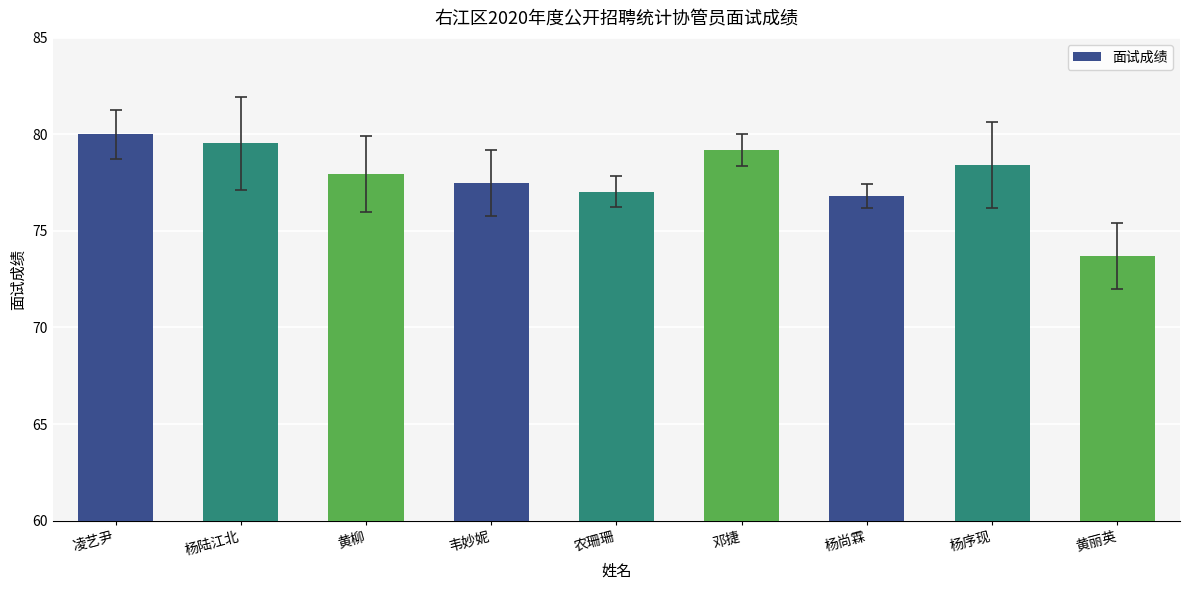

The chart shows a value of 77.5 at 韦妙妮. True or false?

True